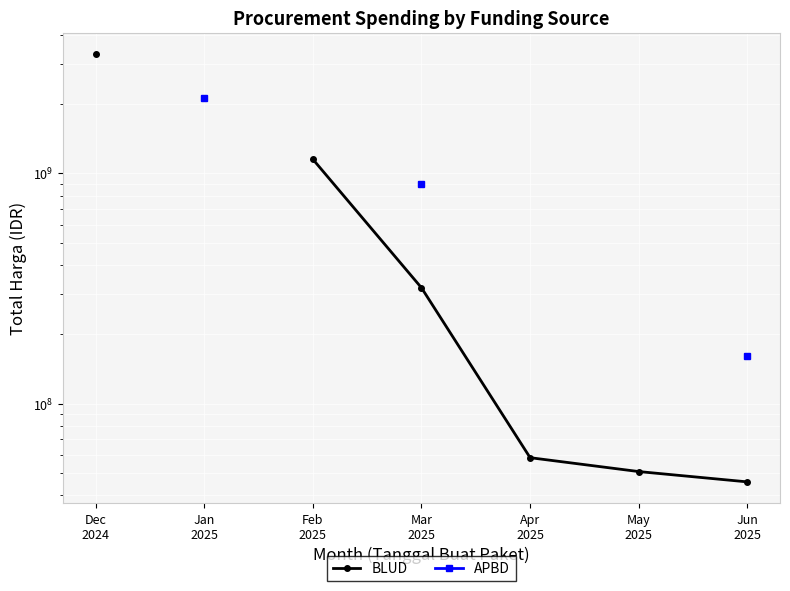

Between Jan
2025 and Dec
2024, which is larger?

Dec
2024